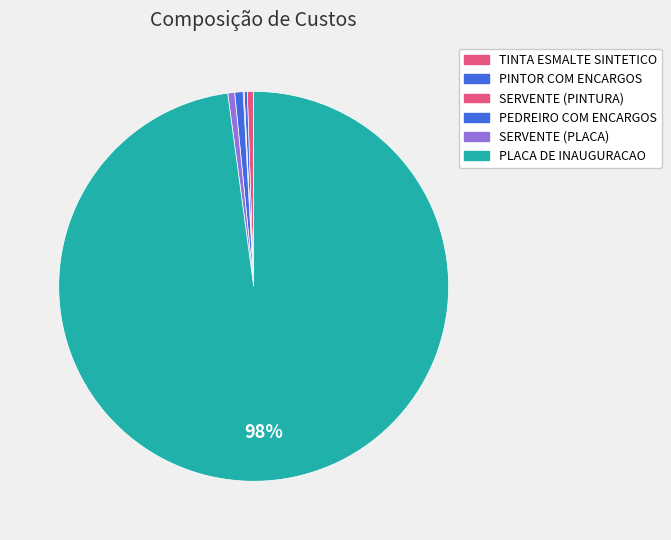

The TINTA ESMALTE SINTETICO slice represents 1% of the pie. True or false?

True